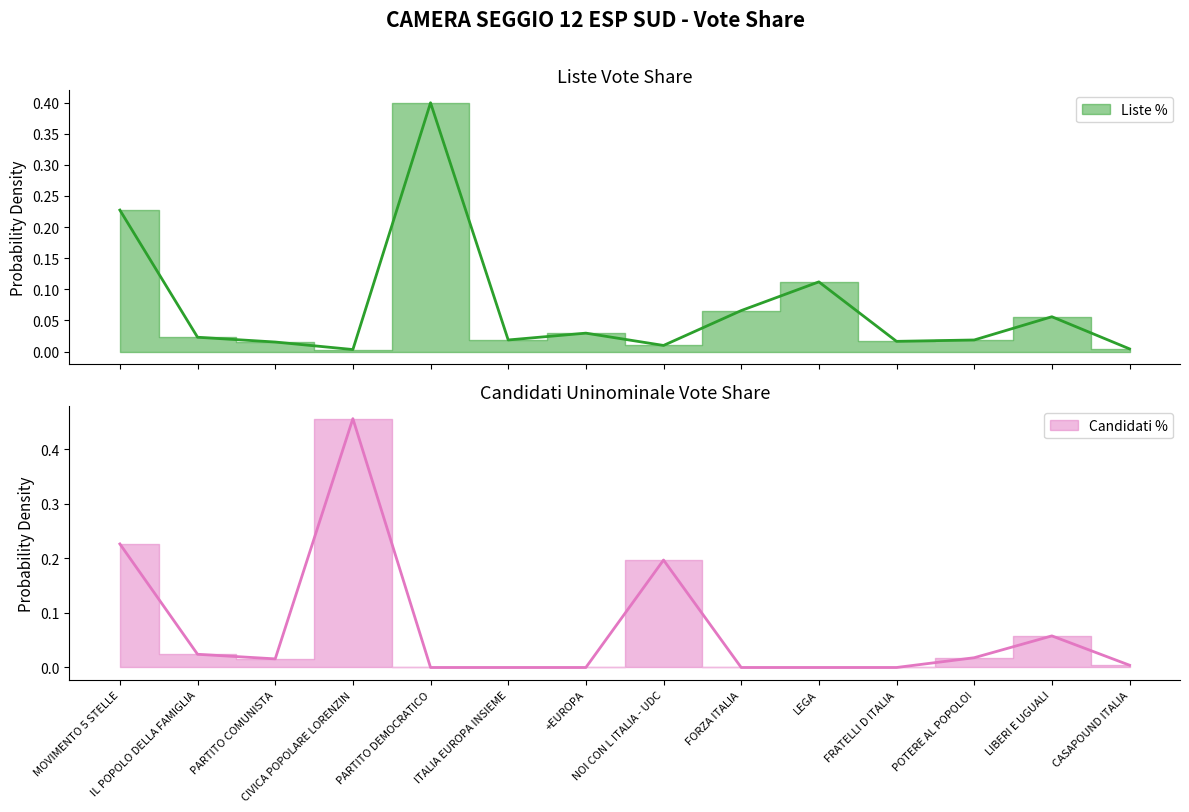

What are all the series names shown in the legend?

Liste %, Candidati %